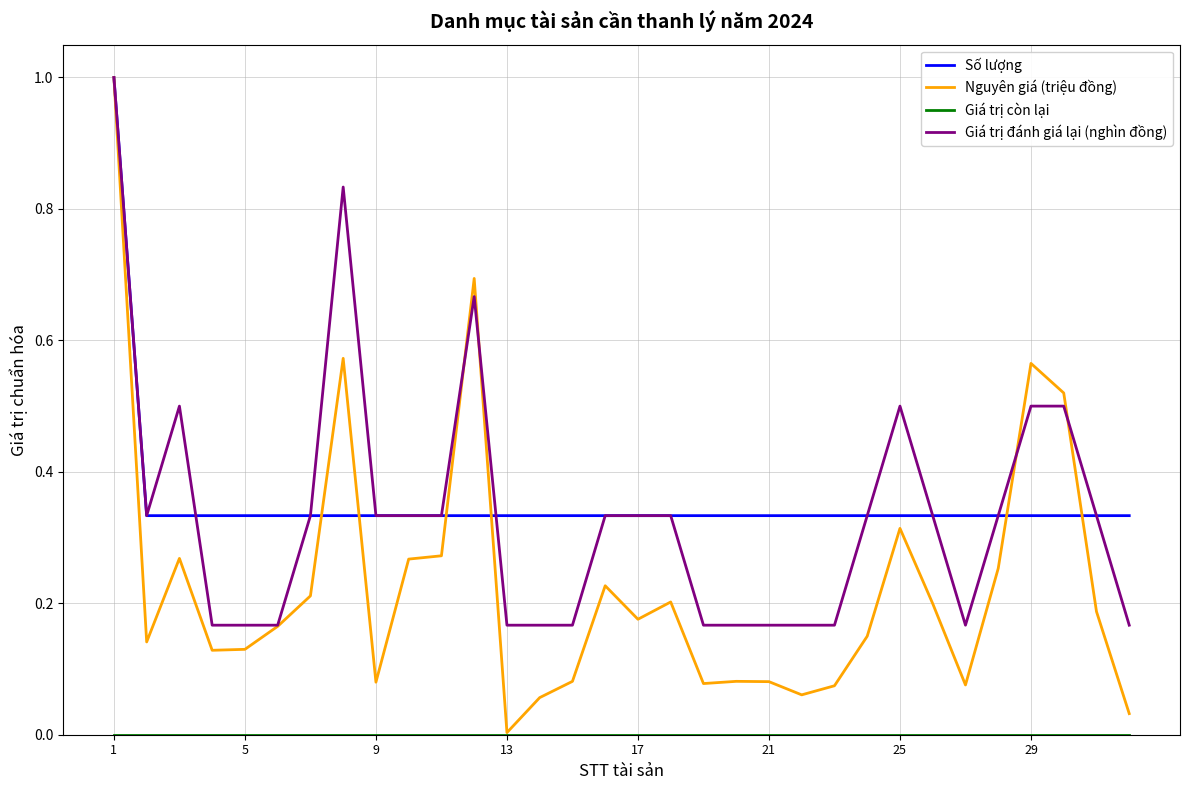

Which series has the largest range (max minus min)?

Nguyên giá (triệu đồng)